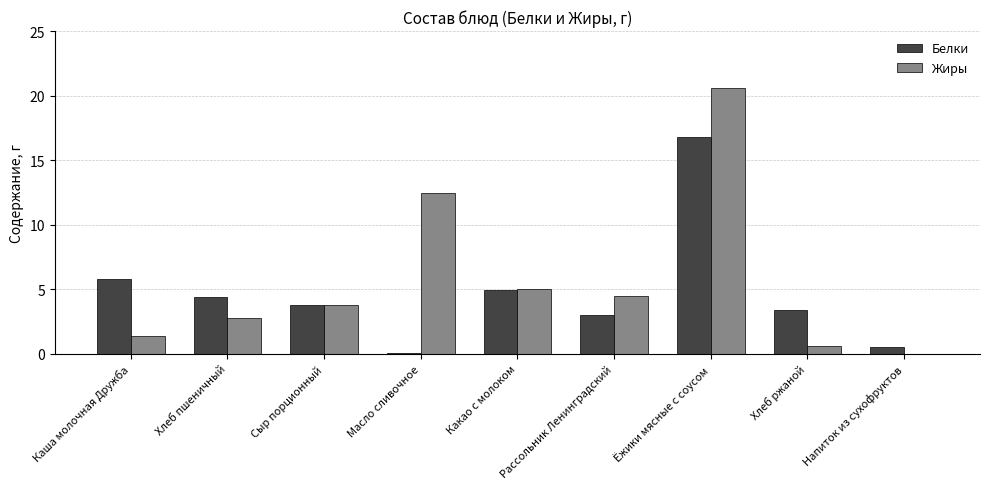

Between Сыр порционный and Какао с молоком, which series saw the biggest shift?

Жиры